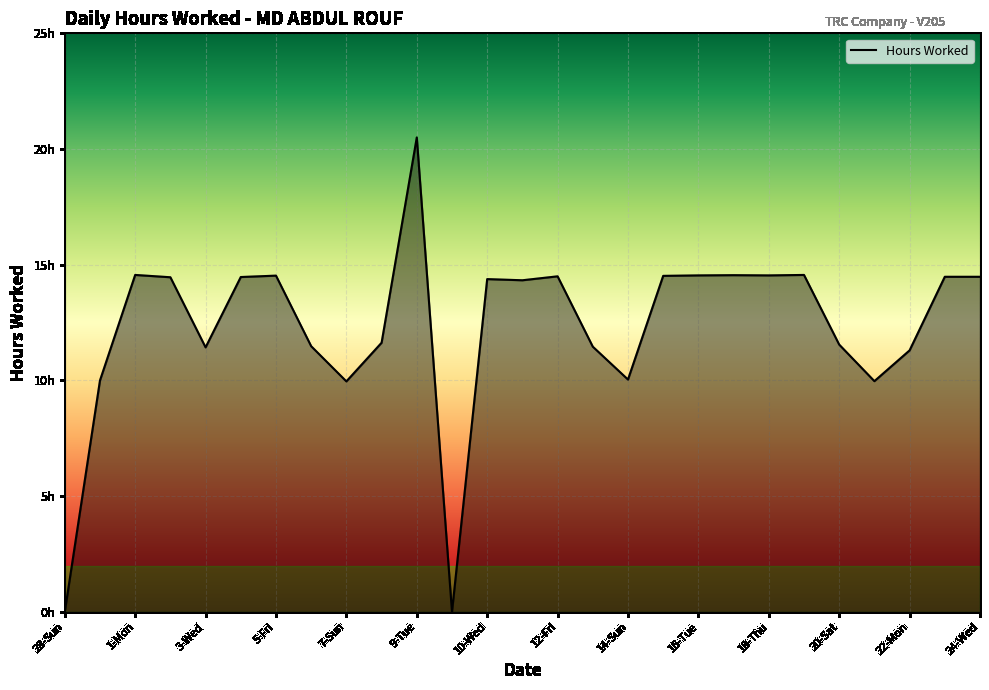

Is this an area chart (filled region under the line)?

Yes